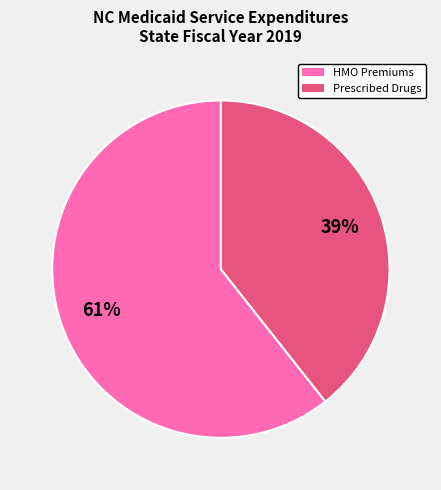

Is there any slice that represents more than half of the pie?

Yes